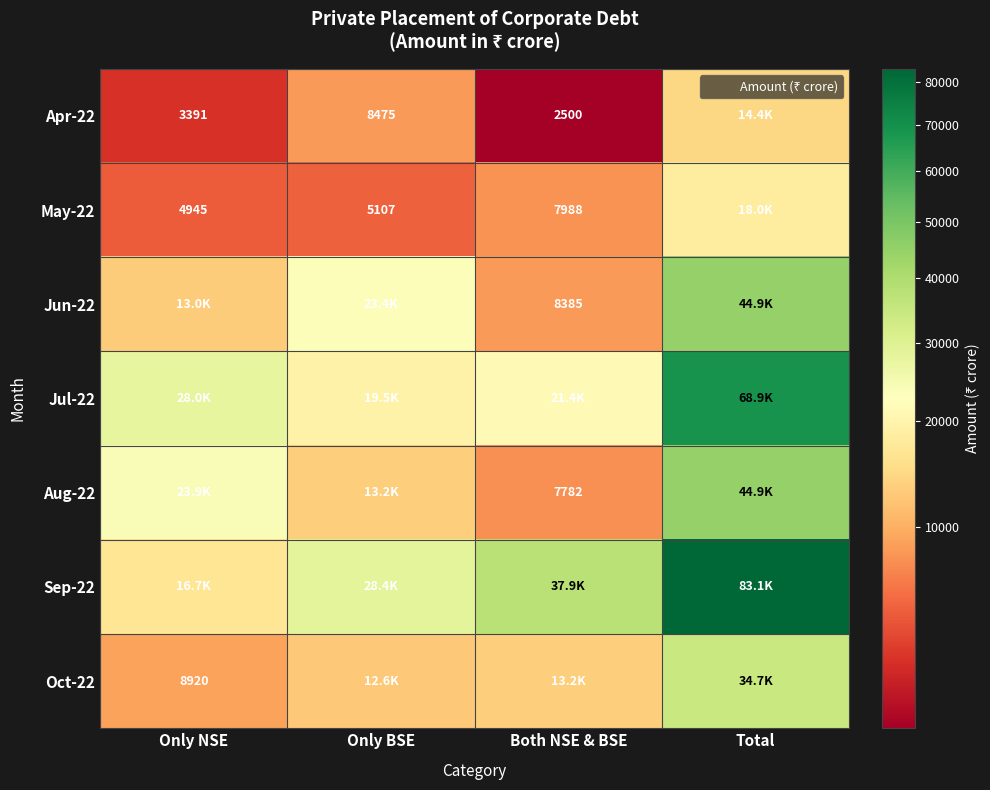

What value does the Sep-22 series have at Total?

83087.7